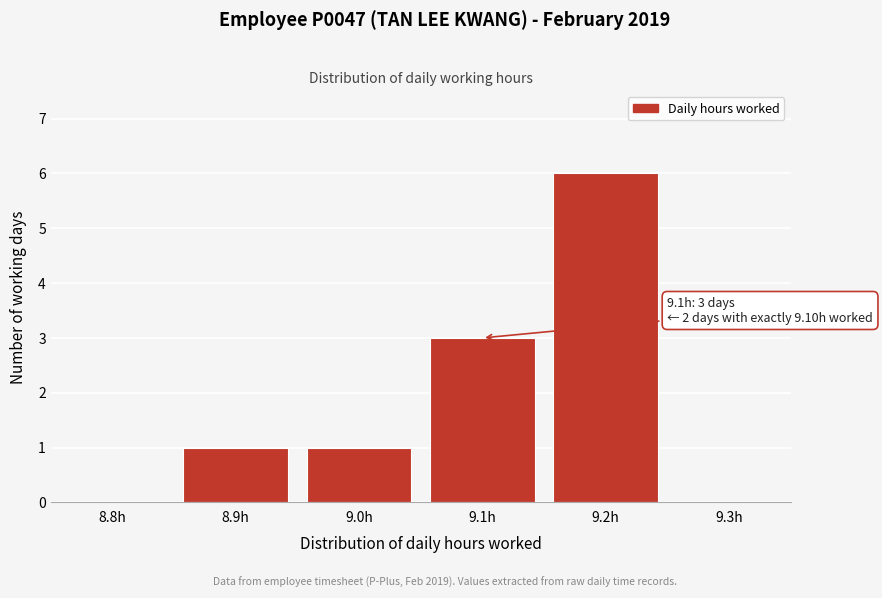

Reading left to right, what are all the values shown in this chart?

8.8h=0	8.9h=1	9.0h=1	9.1h=3	9.2h=6	9.3h=0